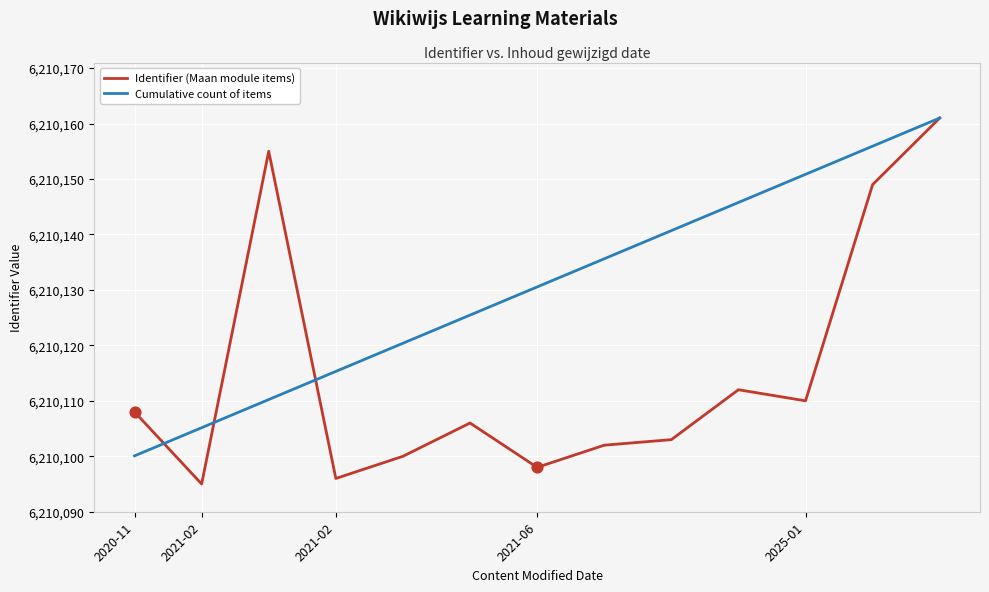

Which series has the largest total across all categories?

Cumulative count of items